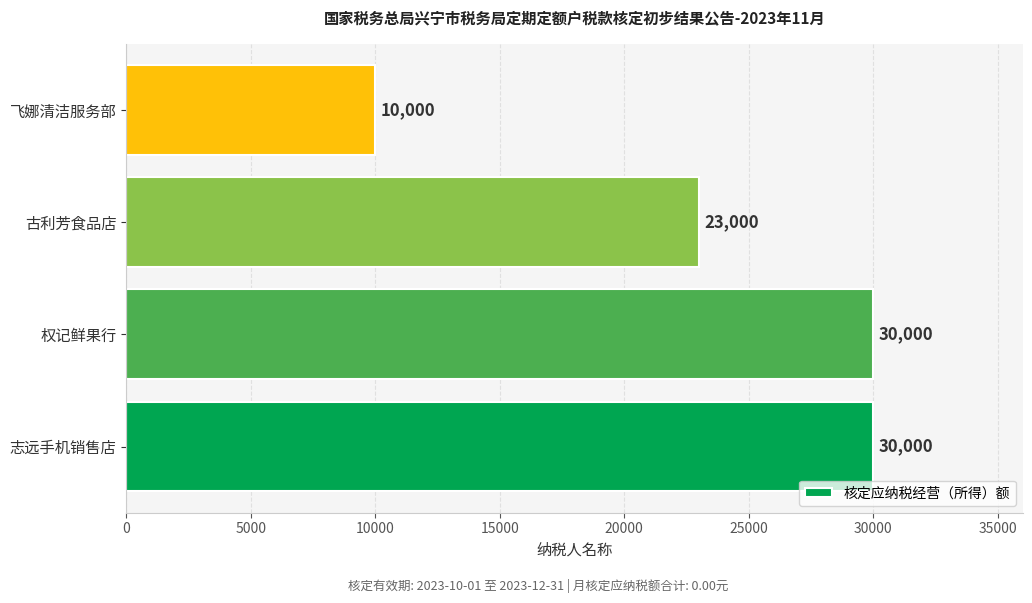

How many data points does each series have?

4